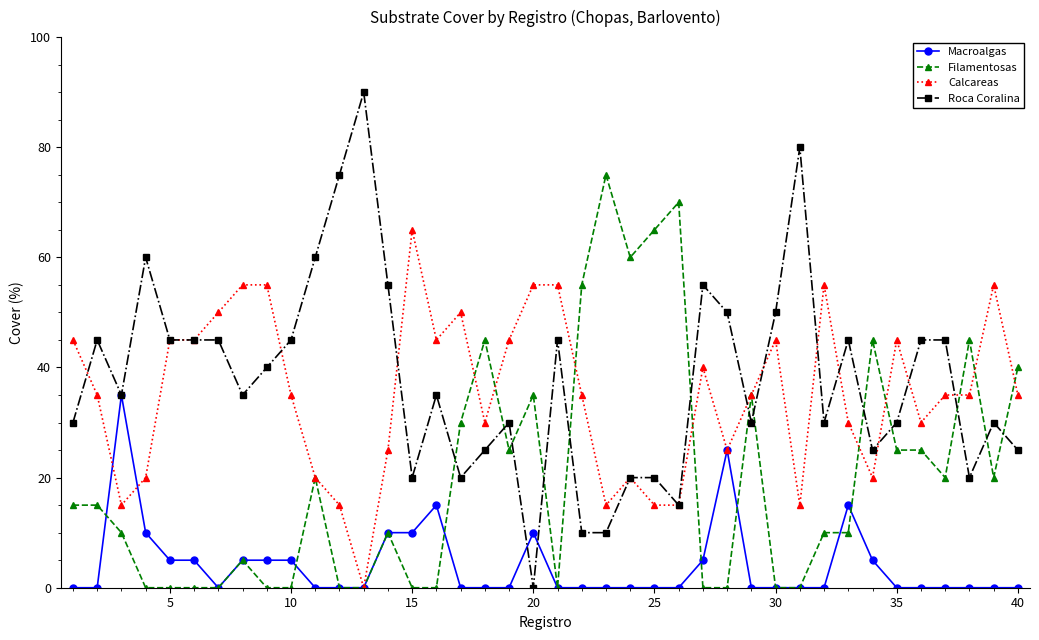

Which series ends up on top after the final intersection of Roca Coralina and Filamentosas?

Filamentosas